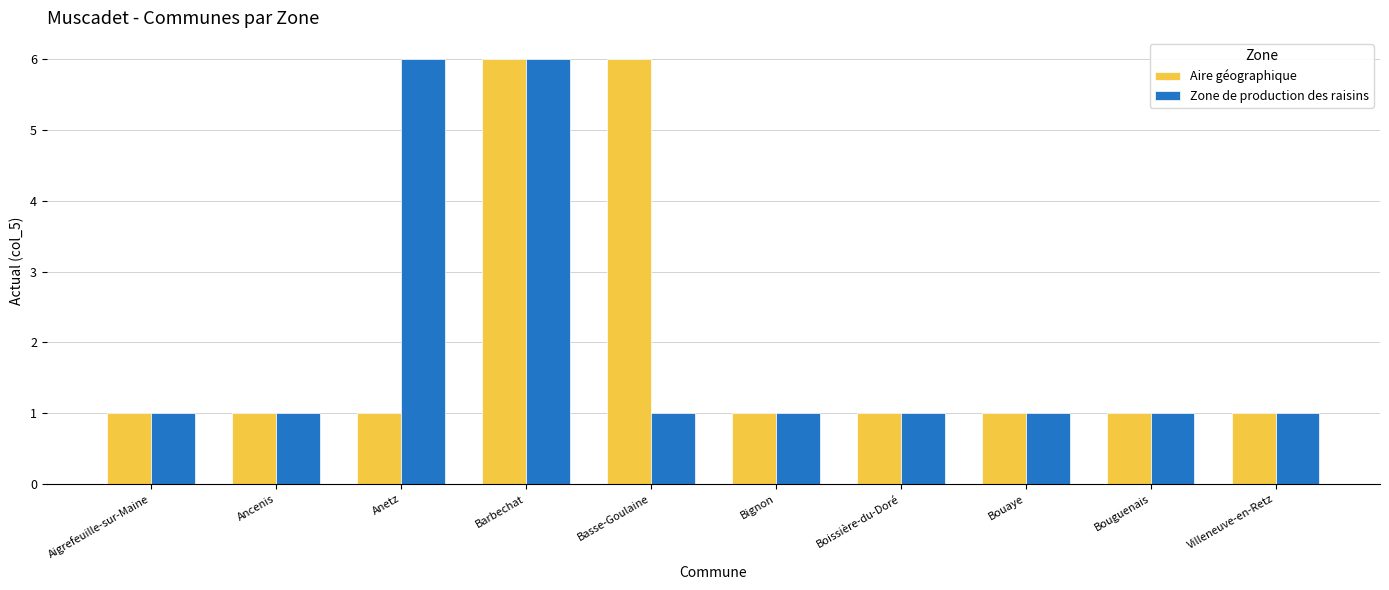

At which category is the sum across all series the highest?

Barbechat